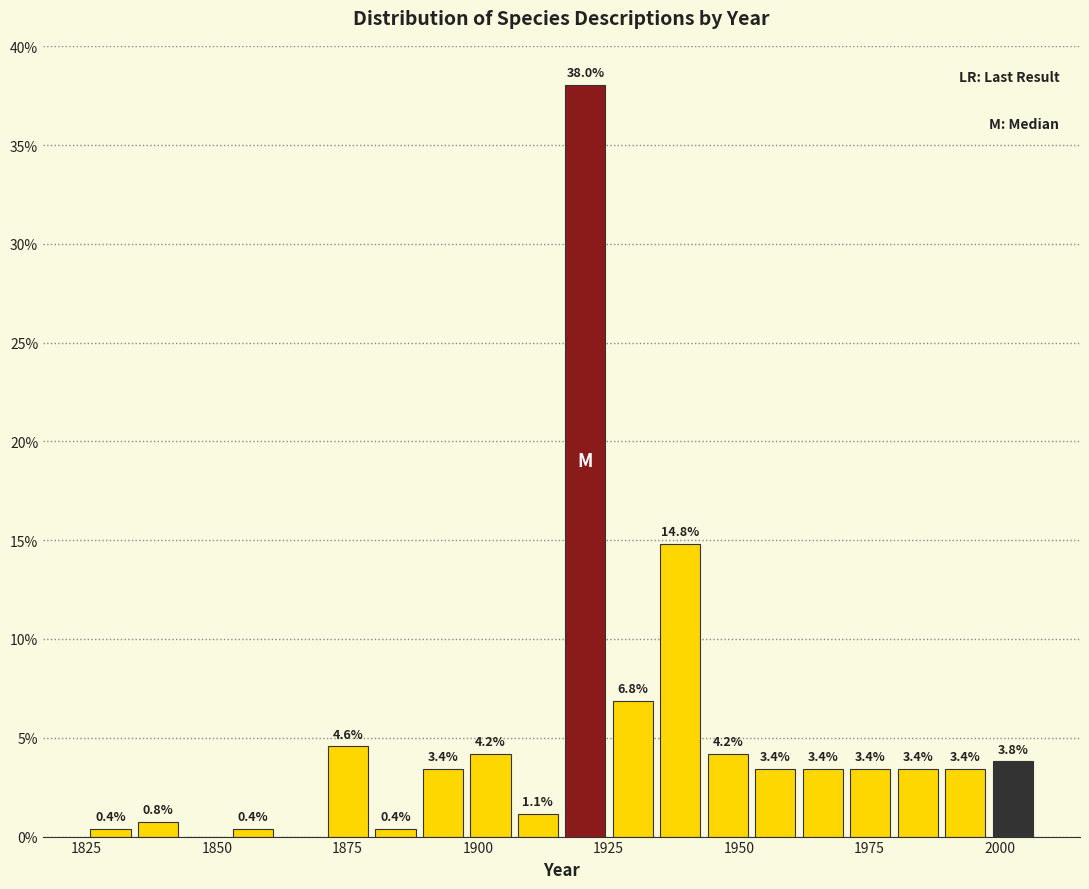

Around what value on the x-axis is the tallest bar? Give the approximate position of its centre, as read against the axis.

1920